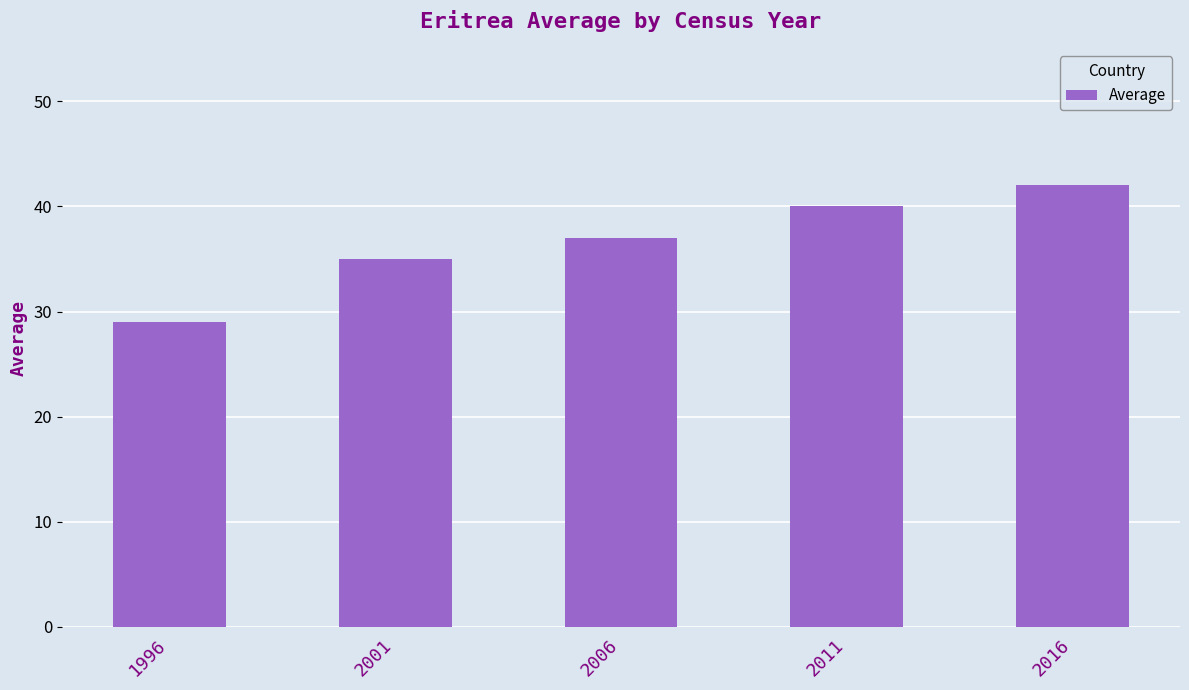

Rank the categories by value from lowest to highest.

1996, 2001, 2006, 2011, 2016